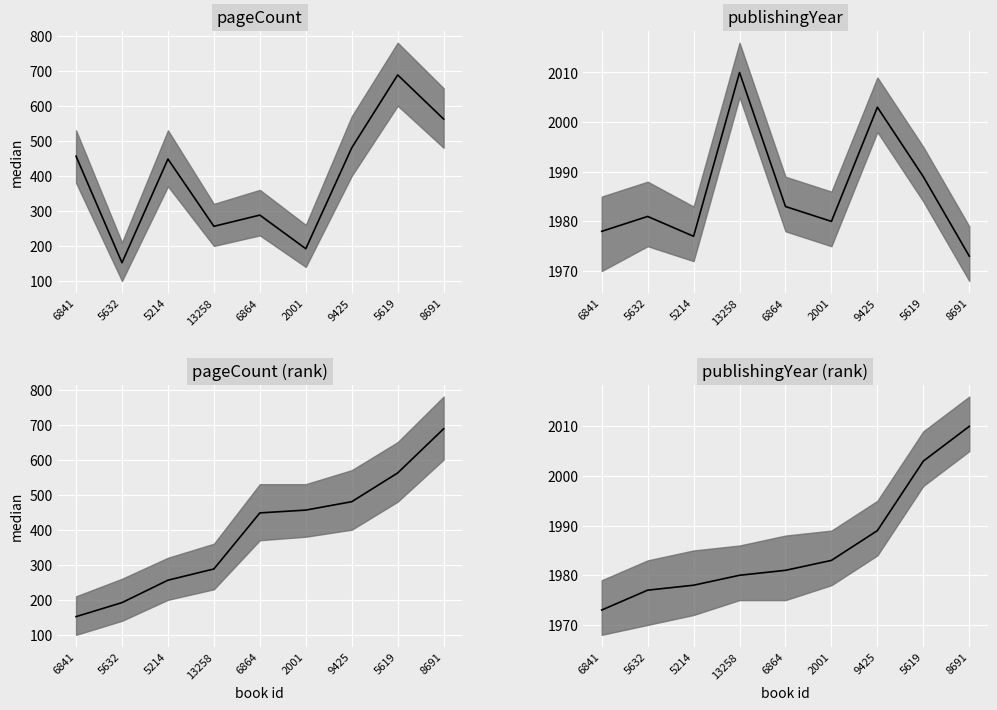

Is it true that pageCount equals 61 at 13258?

False